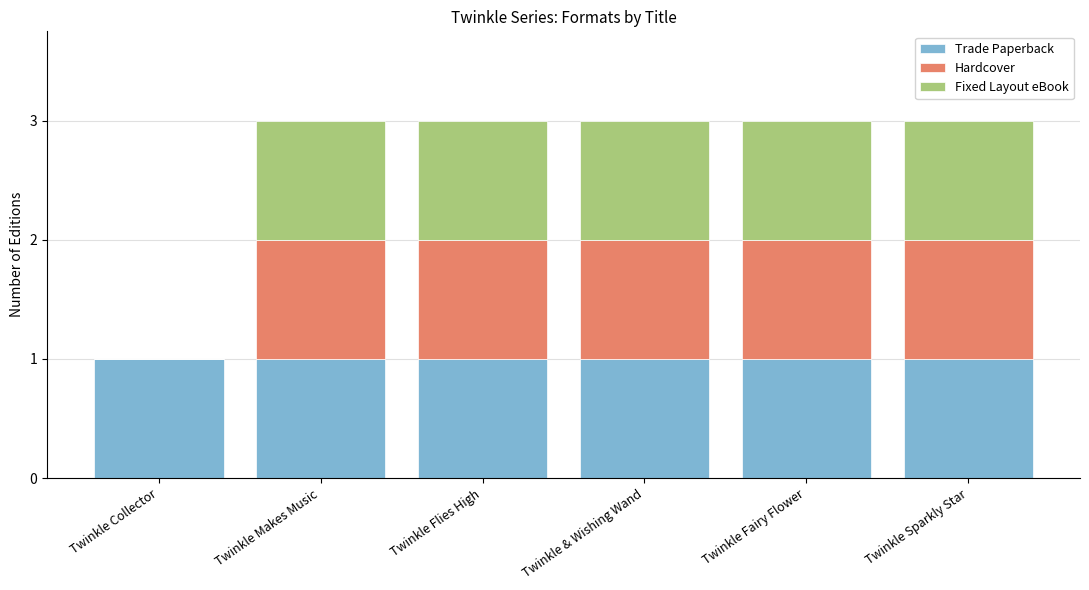

Reading left to right, transcribe the values for Trade Paperback.

Twinkle Collector=1	Twinkle Makes Music=1	Twinkle Flies High=1	Twinkle & Wishing Wand=1	Twinkle Fairy Flower=1	Twinkle Sparkly Star=1